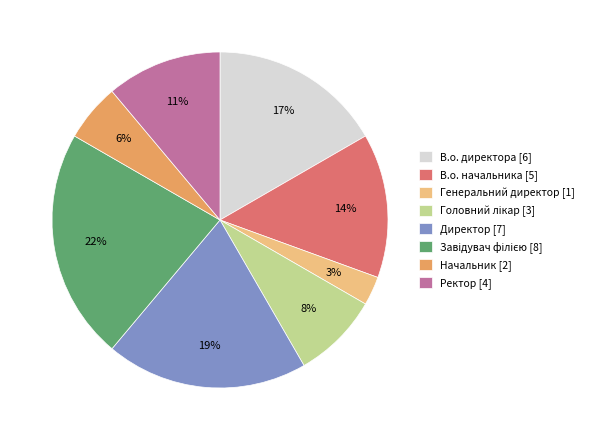

To the nearest percent, what is the difference between the largest and smallest slice percentages?

19%